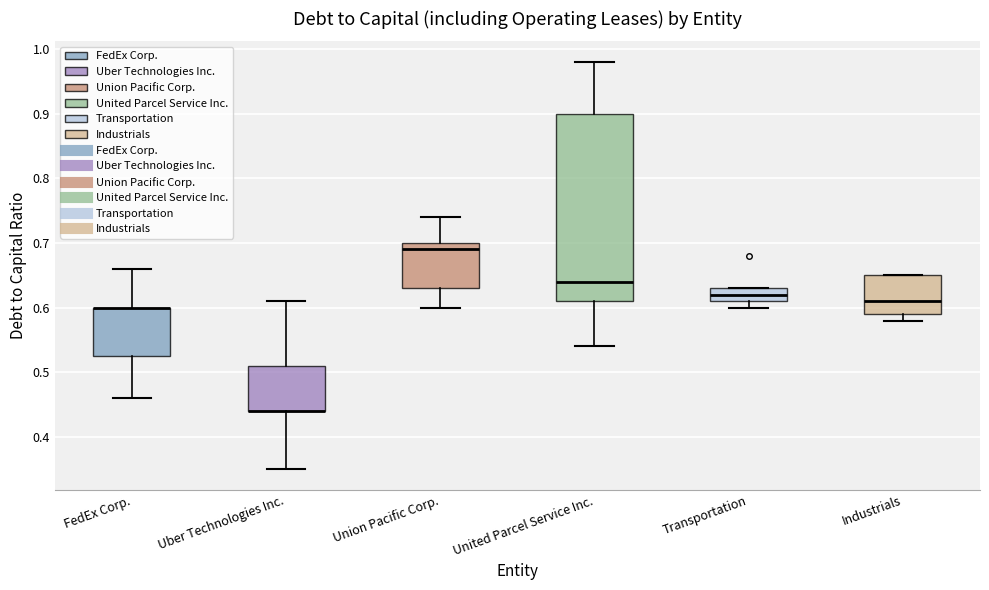

Reading left to right, transcribe this box plot: for each box, give where its median line is, the range the box spans, and where its two whiskers end, as read against the y-axis. The values are not printed on the chart, so give them approximately, as read against the axis.

FedEx Corp.: median 0.60 (drawn on the box's upper edge), box 0.53 to 0.60, whiskers 0.46 to 0.66
Uber Technologies Inc.: median 0.44 (drawn on the box's lower edge), box 0.44 to 0.51, whiskers 0.35 to 0.61
Union Pacific Corp.: median 0.69, box 0.63 to 0.70, whiskers 0.60 to 0.74
United Parcel Service Inc.: median 0.64, box 0.61 to 0.90, whiskers 0.54 to 0.98
Transportation: median 0.62, box 0.61 to 0.63, whiskers 0.60 to 0.63
Industrials: median 0.61, box 0.59 to 0.65, whiskers 0.58 to 0.65